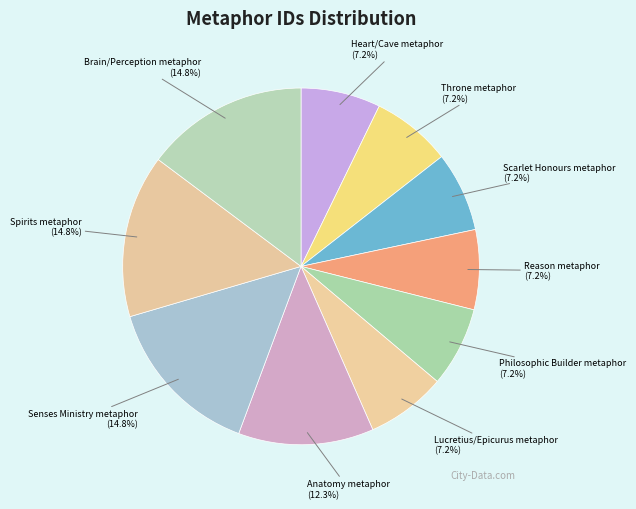

To the nearest percent, what portion does Reason metaphor represent?

7%